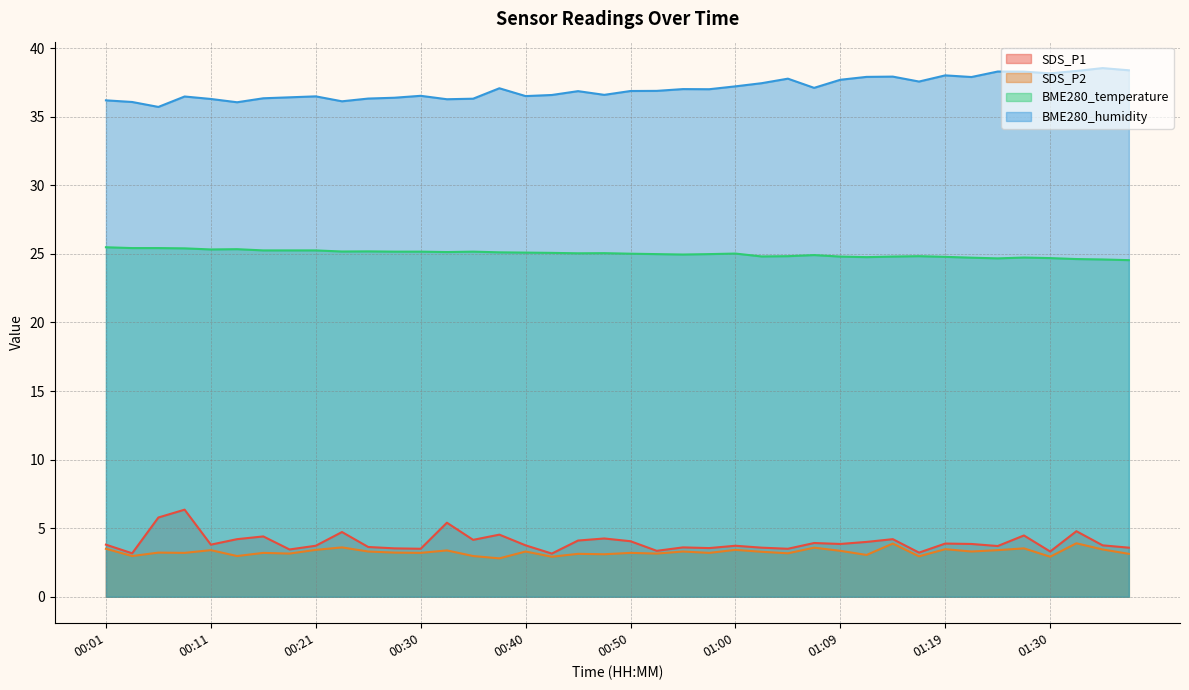

True or false: BME280_temperature and BME280_humidity intersect in this chart.

False